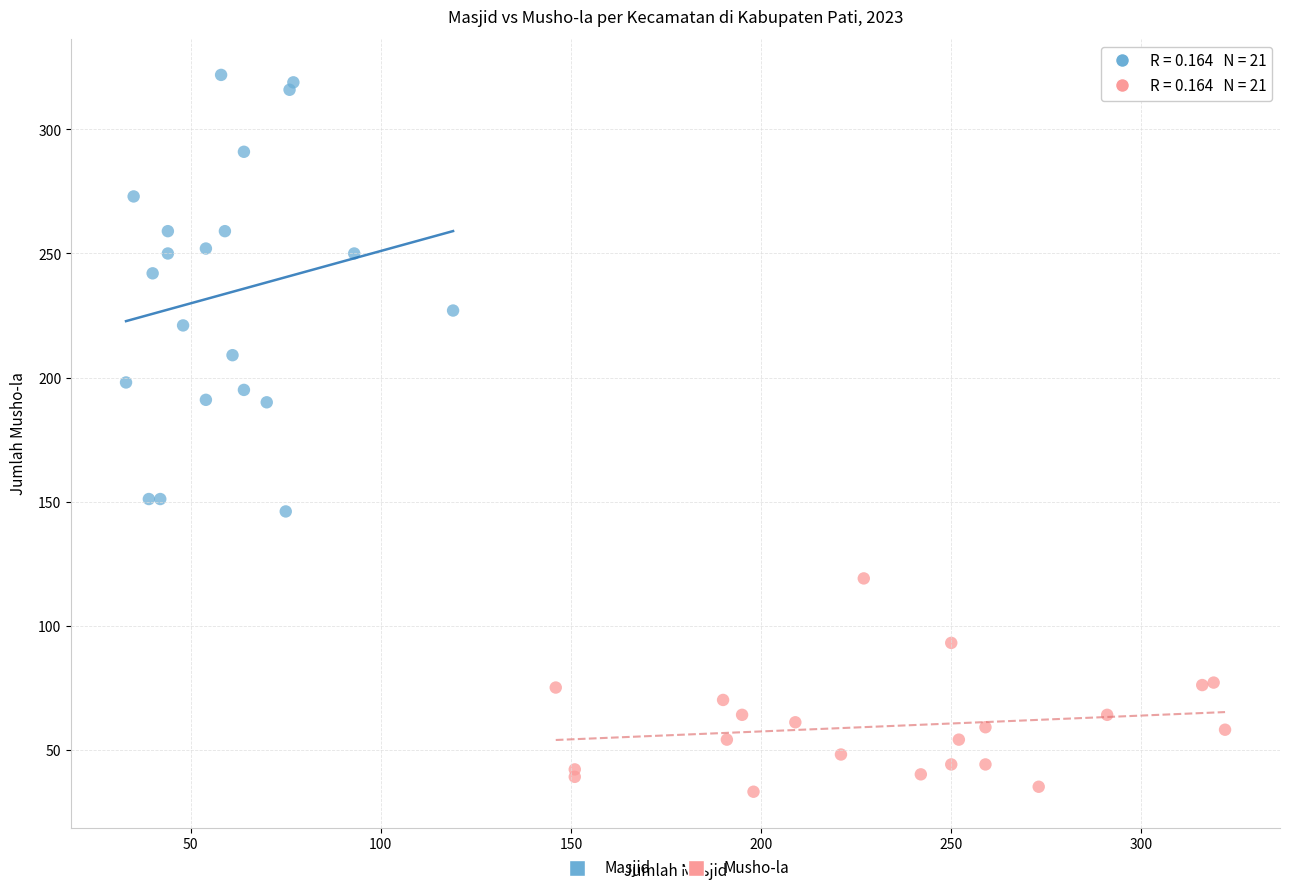

Which series contains the highest Y value?

Masjid